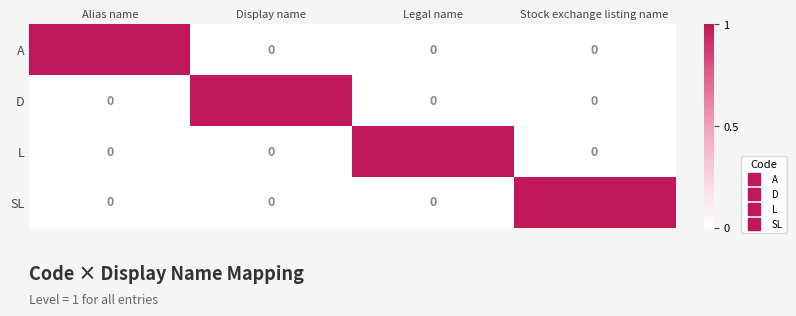

At which label does A reach its peak?

Alias name